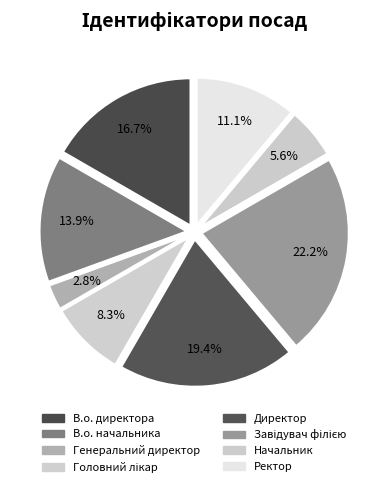

To the nearest percent, what percentage of the pie is Завідувач філією?

22%